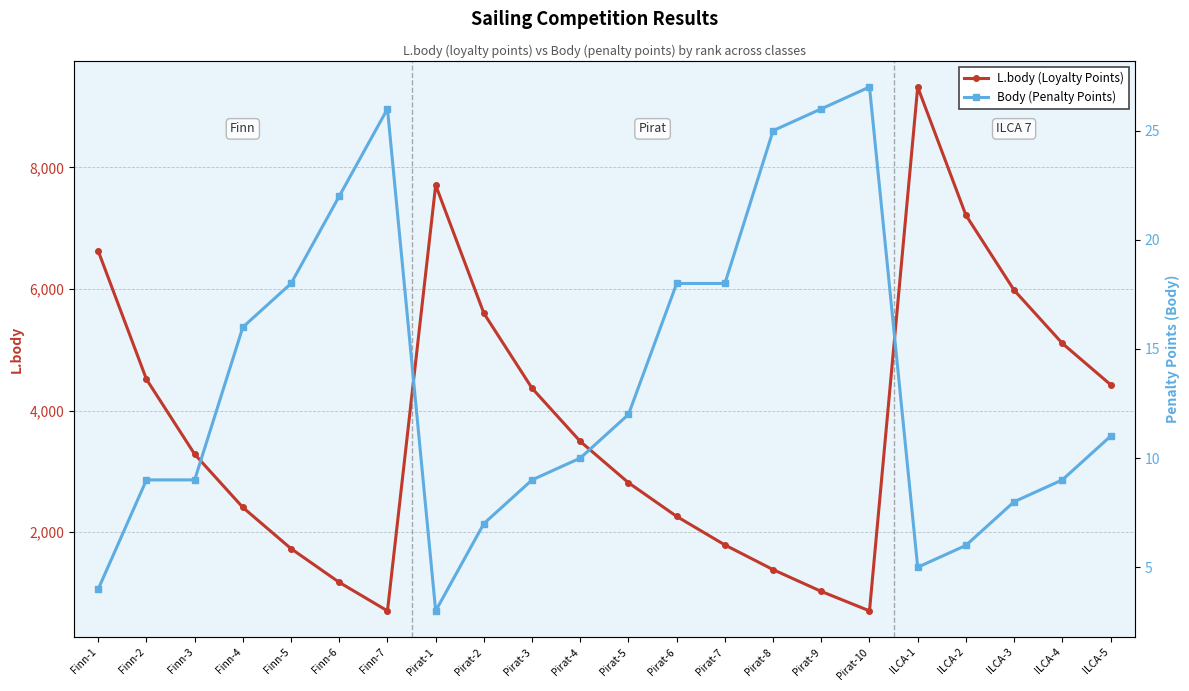

What is the spread (max minus min) of values at Pirat-9?

1001